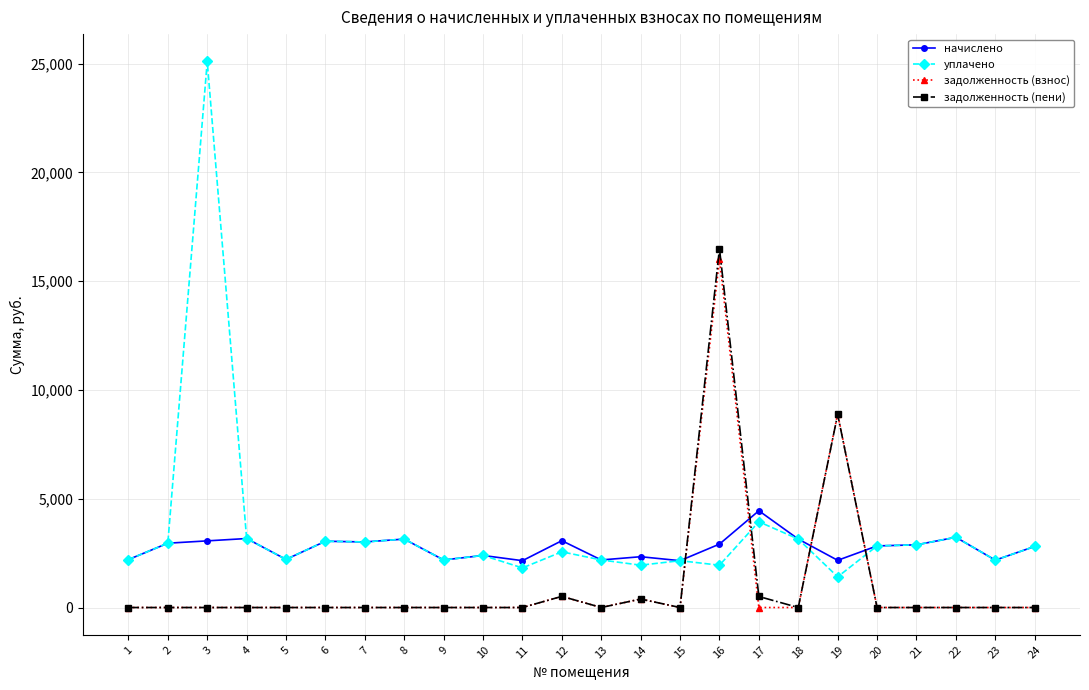

True or false: задолженность (пени) has more than 1 interior local peaks.

True